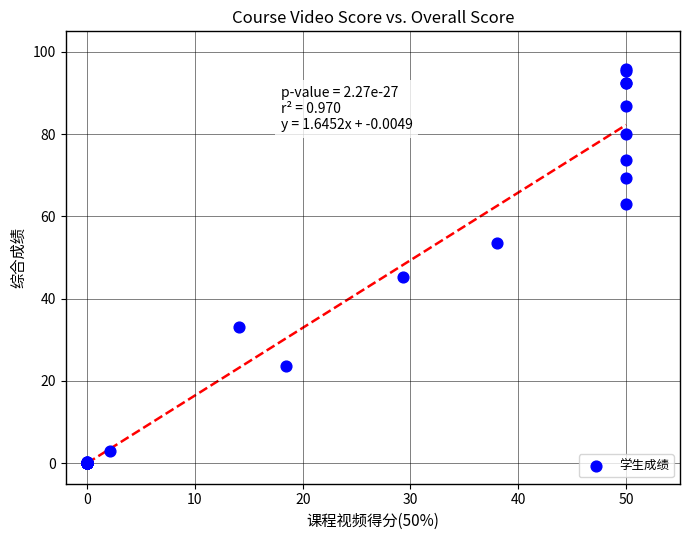

What Y value in the scatter plot is closest to 47?

45.4